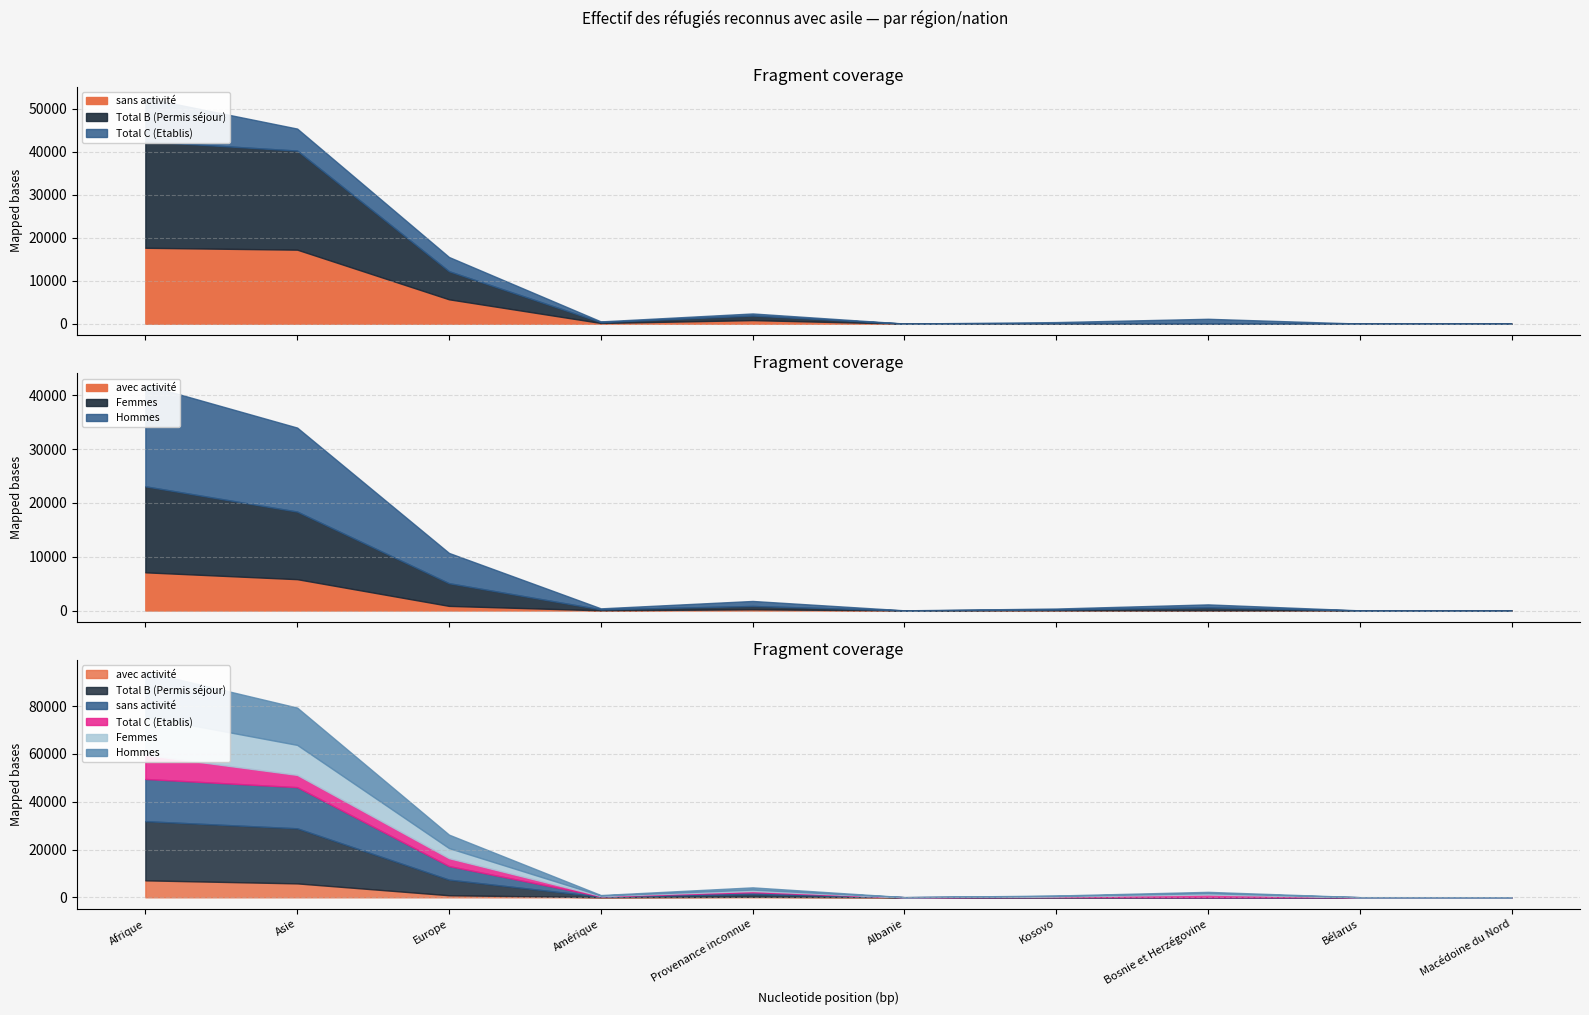

Reading right to left, extract all data points from this chart.

Total B (Permis séjour): 4	13	13	50	16	1063	206	6537	23050	24763
Total C (Etablis): 15	10	1122	297	13	485	160	3305	5119	10098
sans activité: 2	9	11	30	11	837	171	5679	17227	17667
avec activité: 2	4	2	20	5	226	35	858	5823	7096
Femmes: 10	9	577	163	17	618	178	4217	12559	15981
Hommes: 9	14	558	184	12	930	188	5625	15610	18880